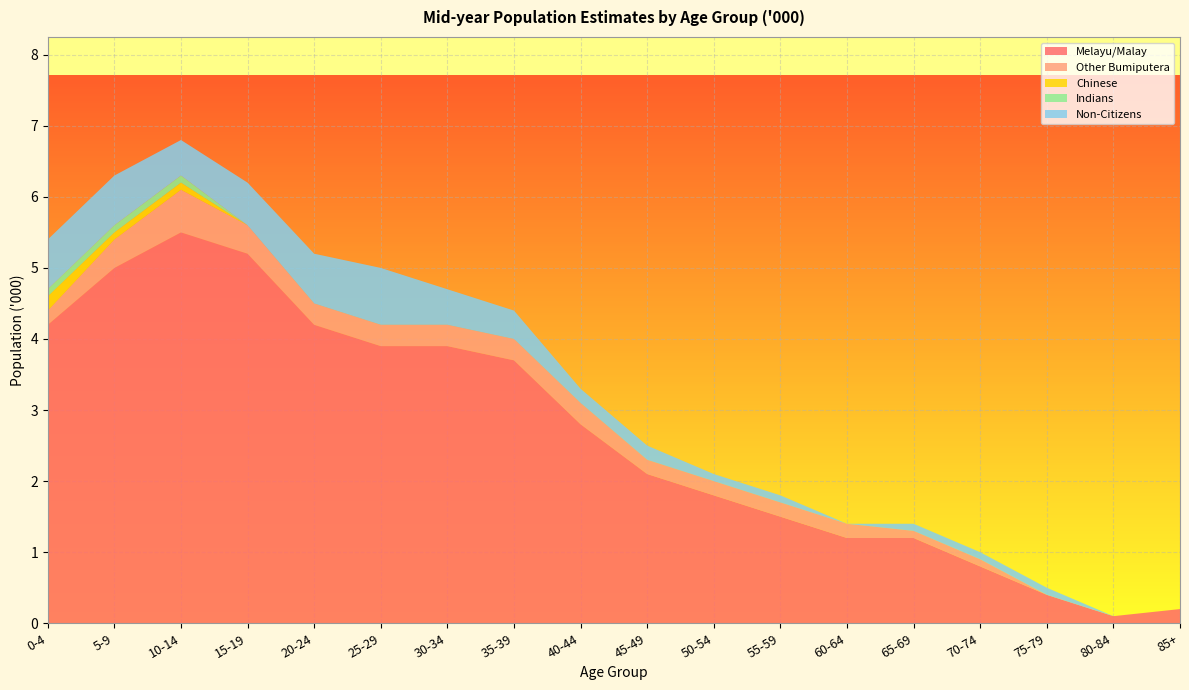

Reading right to left, list all the values displayed in this chart.

Melayu/Malay: 0.2	0.1	0.4	0.8	1.2	1.2	1.5	1.8	2.1	2.8	3.7	3.9	3.9	4.2	5.2	5.5	5.0	4.2
Other Bumiputera: 0.0	0.0	0.0	0.1	0.1	0.2	0.2	0.2	0.2	0.3	0.3	0.3	0.3	0.3	0.4	0.6	0.4	0.2
Chinese: 0.0	0.0	0.0	0.0	0.0	0.0	0.0	0.0	0.0	0.0	0.0	0.0	0.0	0.0	0.0	0.1	0.1	0.2
Indians: 0.0	0.0	0.0	0.0	0.0	0.0	0.0	0.0	0.0	0.0	0.0	0.0	0.0	0.0	0.0	0.1	0.1	0.1
Non-Citizens: 0.0	0.0	0.1	0.1	0.1	0.0	0.1	0.1	0.2	0.2	0.4	0.5	0.8	0.7	0.6	0.5	0.7	0.7